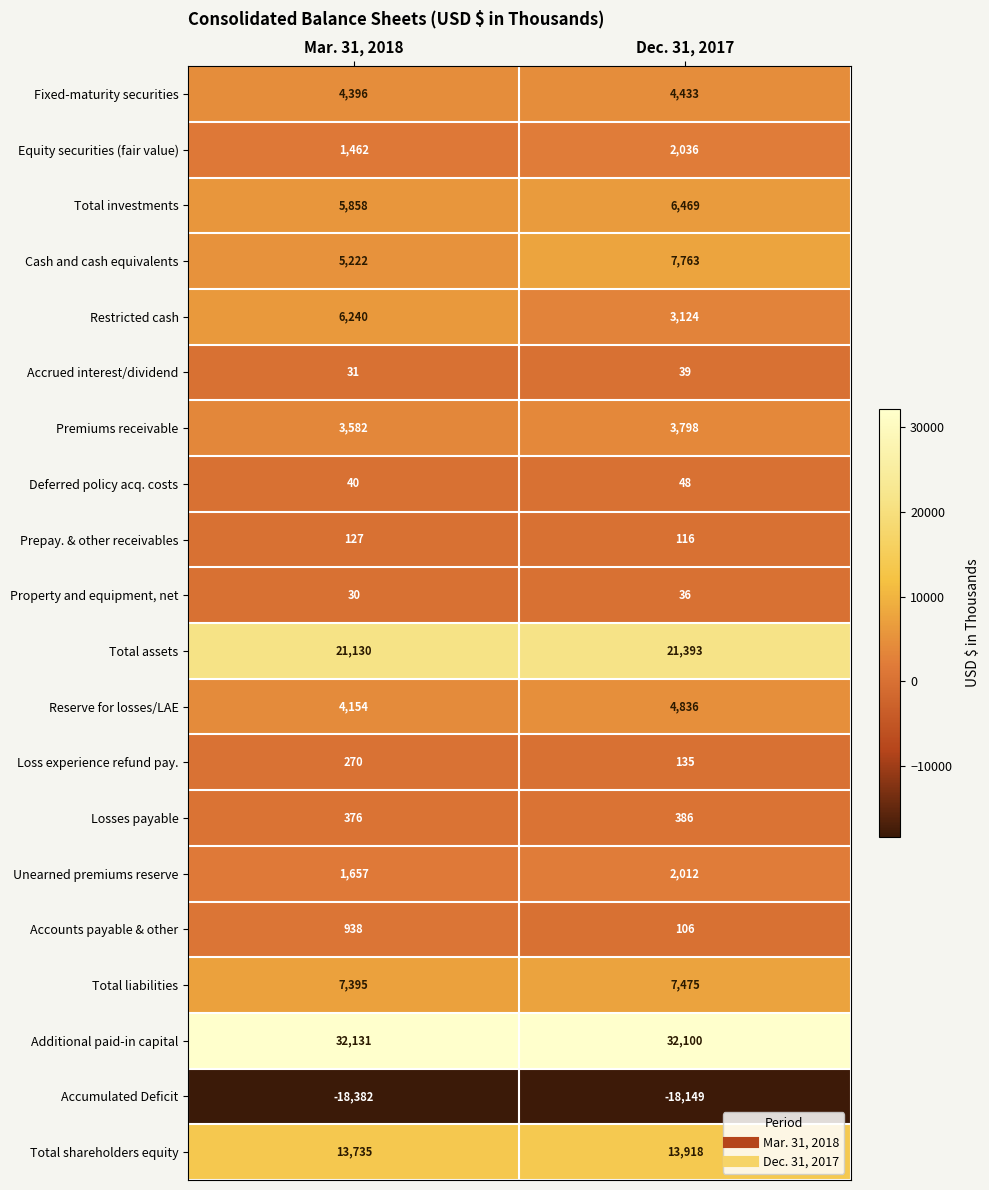

Where is Accrued interest/dividend nearest to the value 35?

Mar. 31, 2018